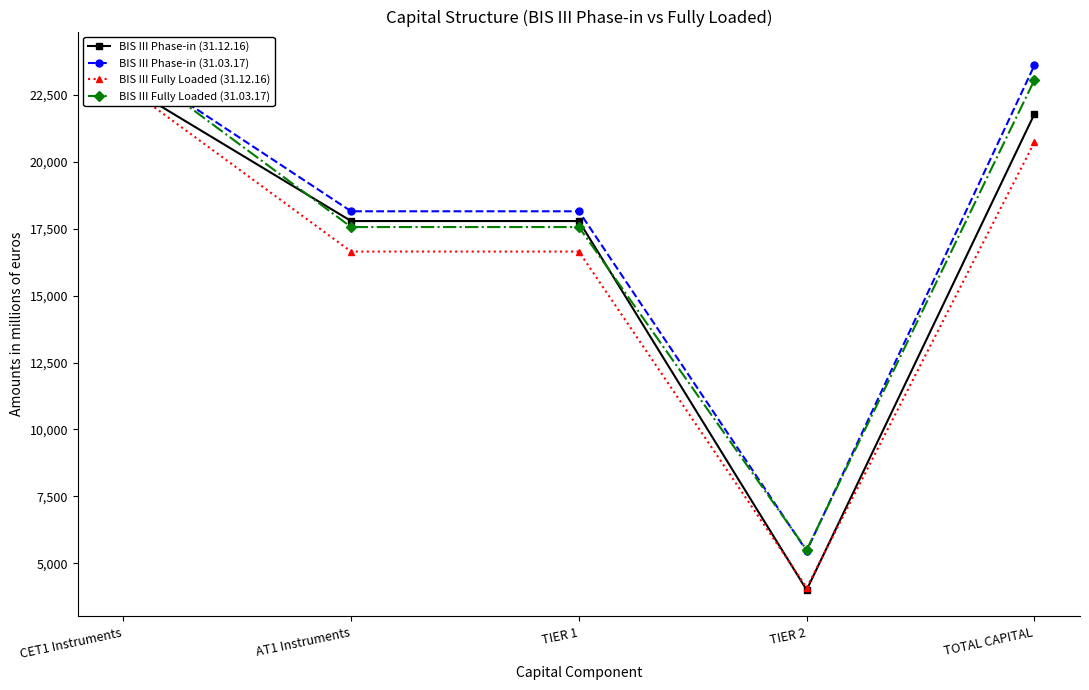

What is the difference between the second highest and minimum values in the BIS III Fully Loaded (31.03.17) series?

17564.5